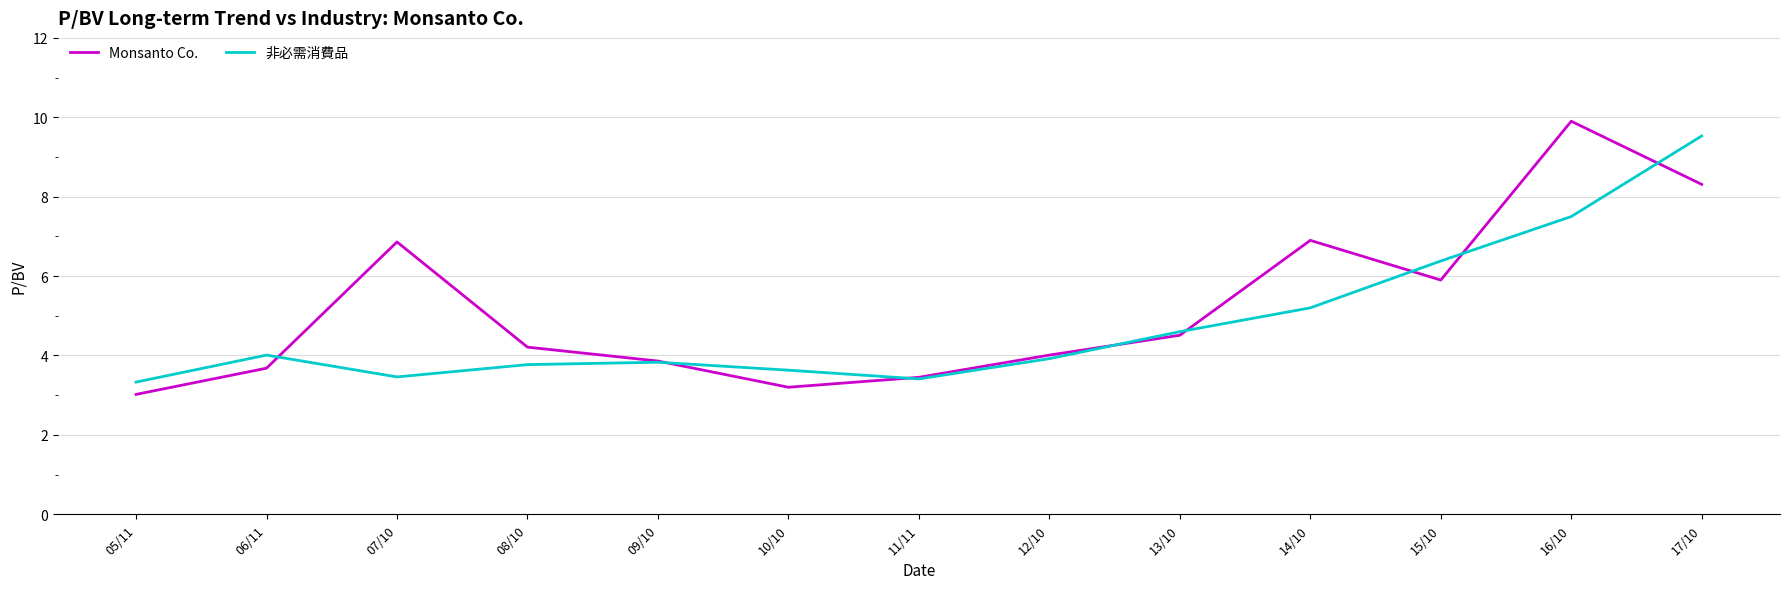

How many lines are shown in the chart?

2